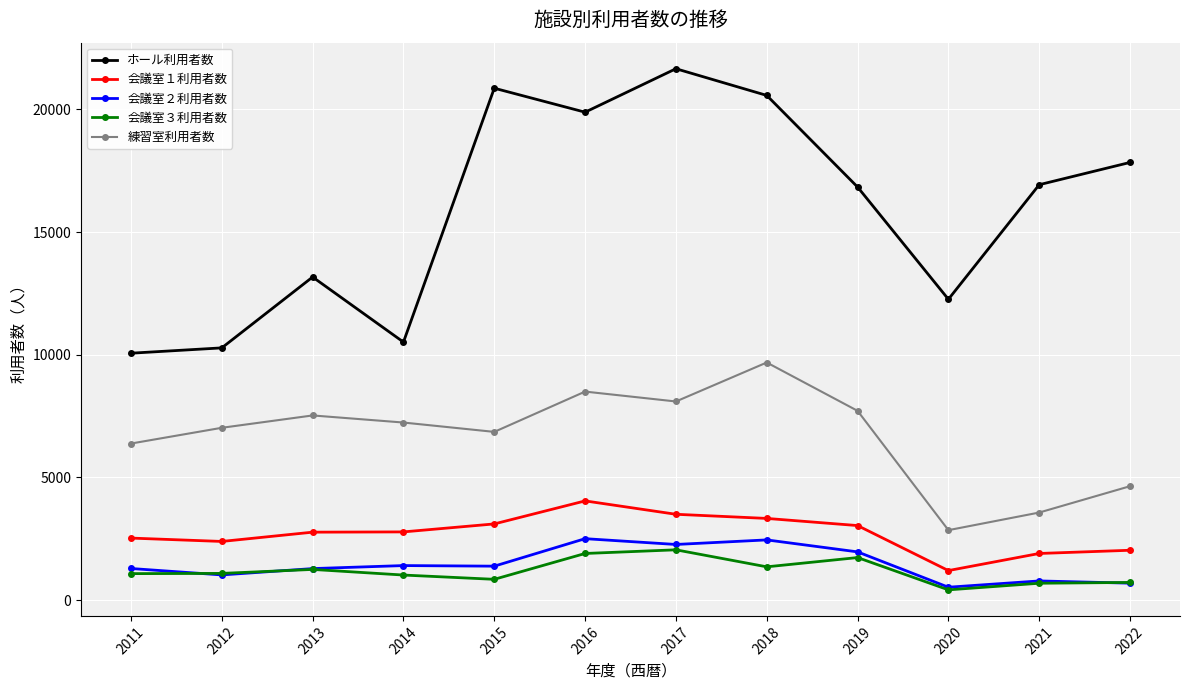

Where is the first local maximum for ホール利用者数?

2013